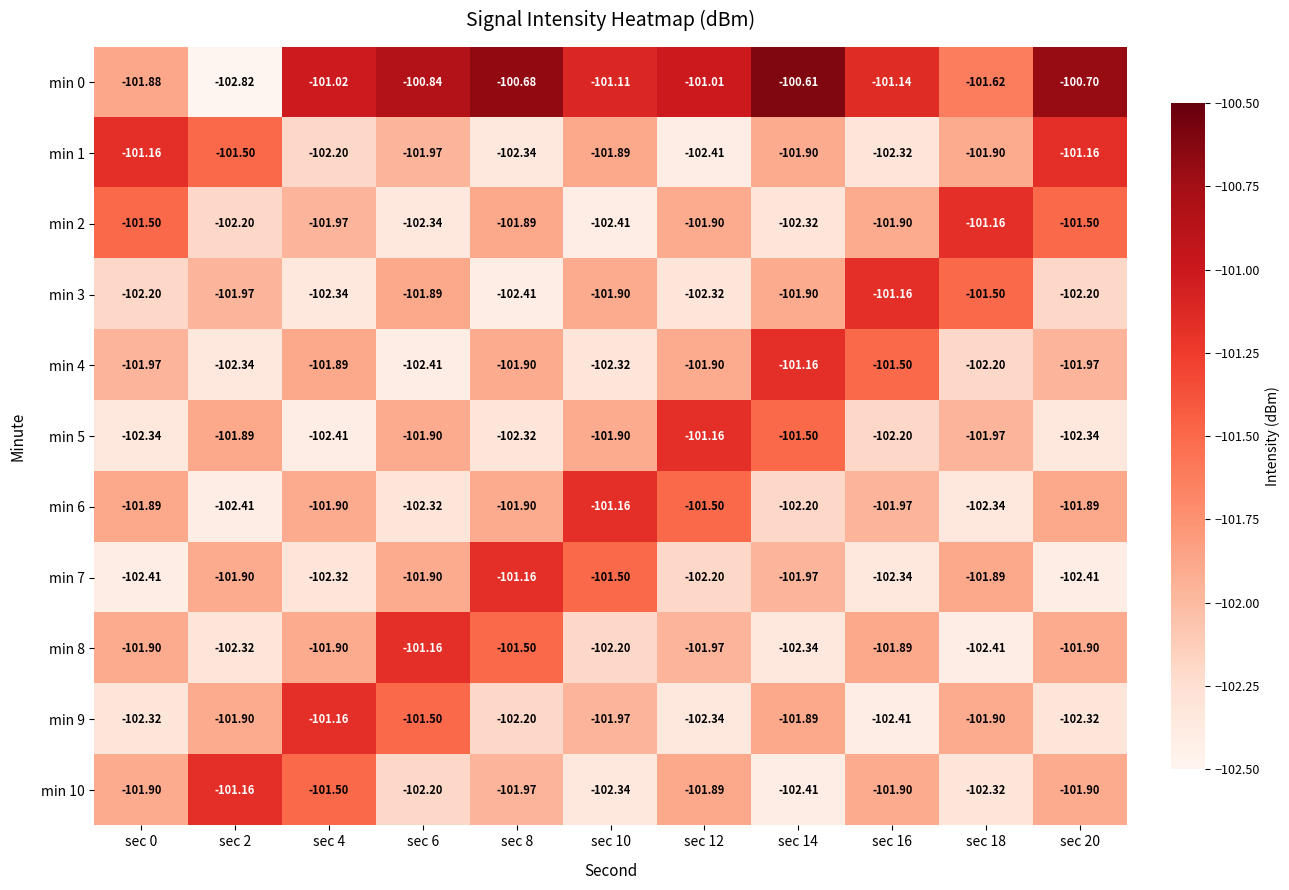

Which label corresponds to the largest value in the chart?

sec 14